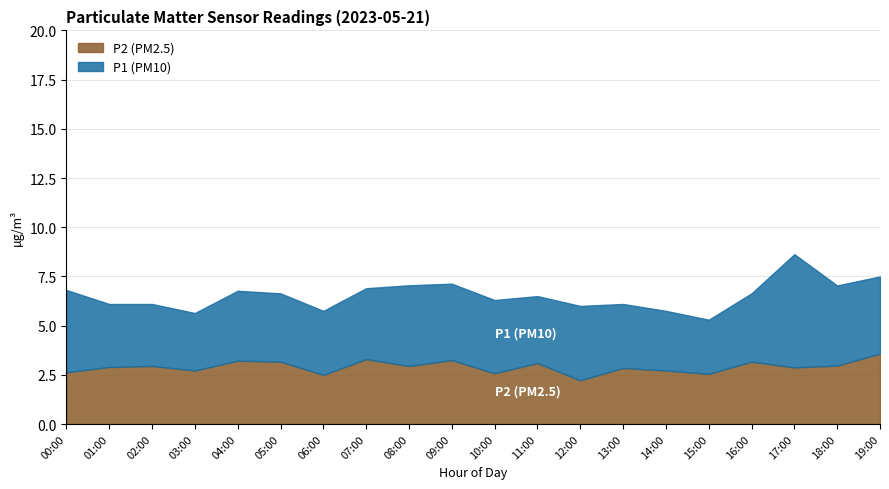

The value of P1 at 07:00 is 3.6. True or false?

True